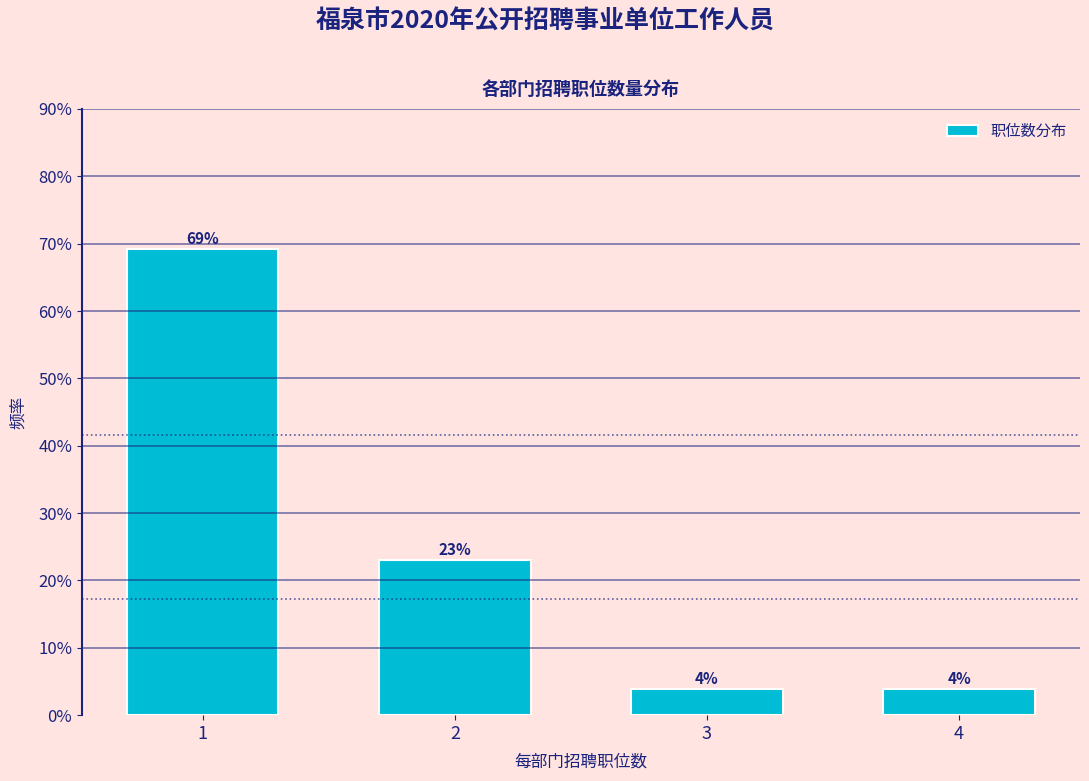

What is the ratio of the value at 1 to the value at 2?

3.0